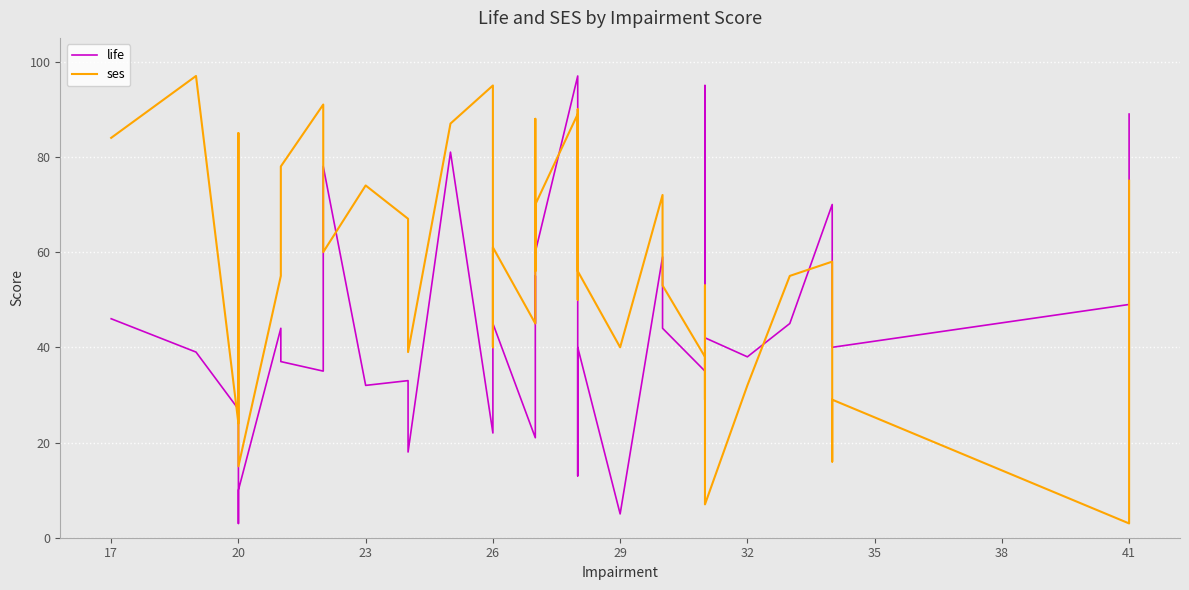

How many interior local valleys does the ses series have?

13